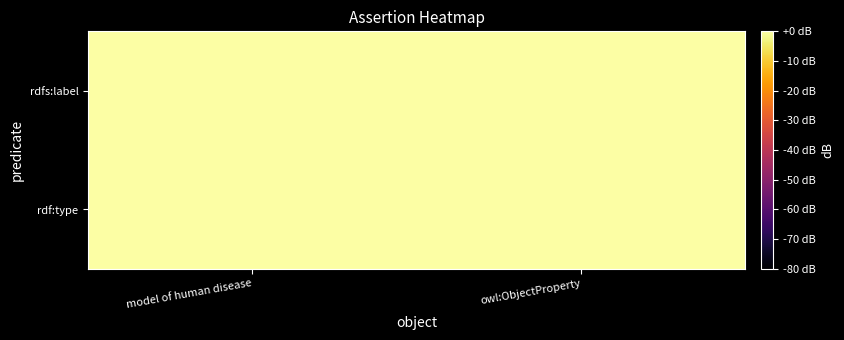

Rank the series by their maximum value, from highest to lowest.

rdfs:label, rdf:type